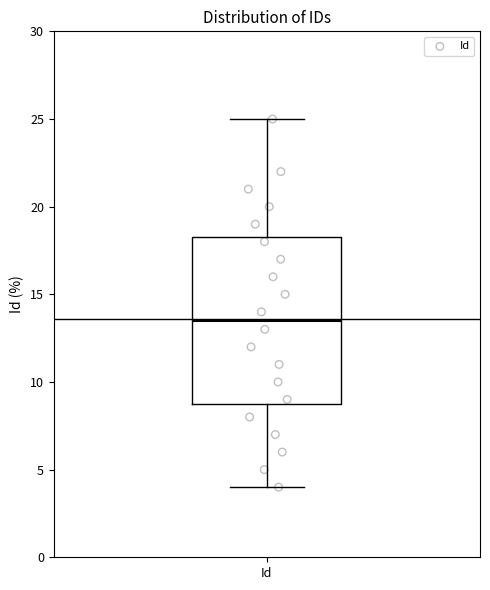

Read this box plot against the y-axis: the position of the median line, the range covered by the box, and the ends of both whiskers. The values are not printed on the chart, so give them approximately, as read against the axis.

median 13.5, box 9.0 to 18.5, whiskers 4.0 to 25.0